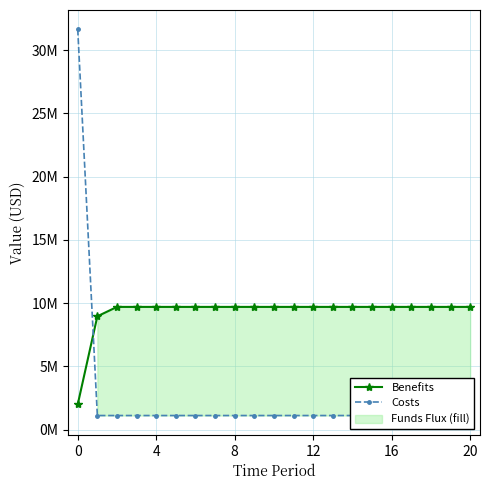

Is it true that Benefits equals 9701880.7 at 18?

True